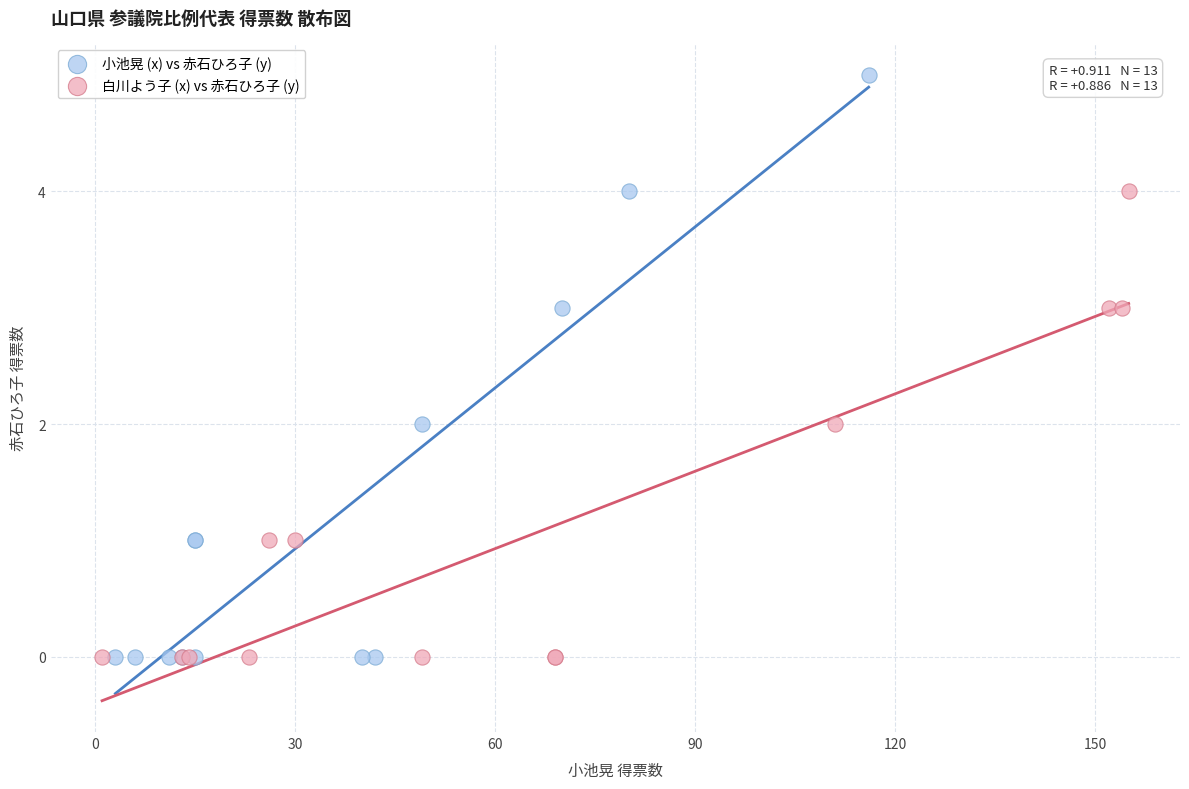

What are all the series names shown in the legend?

小池晃 (x) vs 赤石ひろ子 (y), 白川よう子 (x) vs 赤石ひろ子 (y)